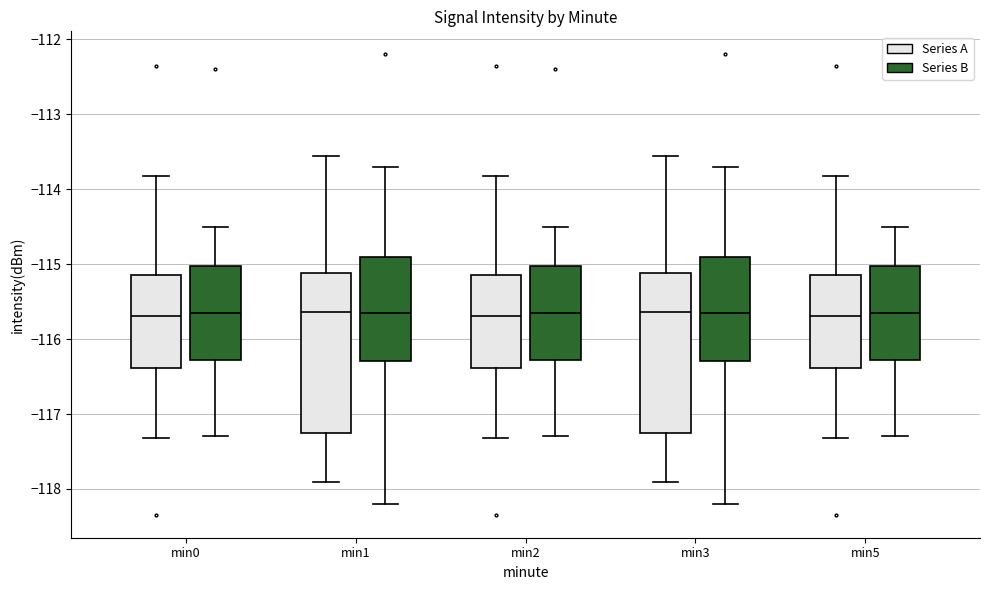

Reading left to right, transcribe this box plot: for each box, give where its median line is, the range the box spans, and where its two whiskers end, as read against the y-axis. The values are not printed on the chart, so give them approximately, as read against the axis.

min0 (Series A): median -115.7, box -116.4 to -115.1, whiskers -117.3 to -113.8
min0 (Series B): median -115.6, box -116.3 to -115.0, whiskers -117.3 to -114.5
min1 (Series A): median -115.6, box -117.3 to -115.1, whiskers -117.9 to -113.6
min1 (Series B): median -115.6, box -116.3 to -114.9, whiskers -118.2 to -113.7
min2 (Series A): median -115.7, box -116.4 to -115.1, whiskers -117.3 to -113.8
min2 (Series B): median -115.6, box -116.3 to -115.0, whiskers -117.3 to -114.5
min3 (Series A): median -115.6, box -117.3 to -115.1, whiskers -117.9 to -113.6
min3 (Series B): median -115.6, box -116.3 to -114.9, whiskers -118.2 to -113.7
min5 (Series A): median -115.7, box -116.4 to -115.1, whiskers -117.3 to -113.8
min5 (Series B): median -115.6, box -116.3 to -115.0, whiskers -117.3 to -114.5